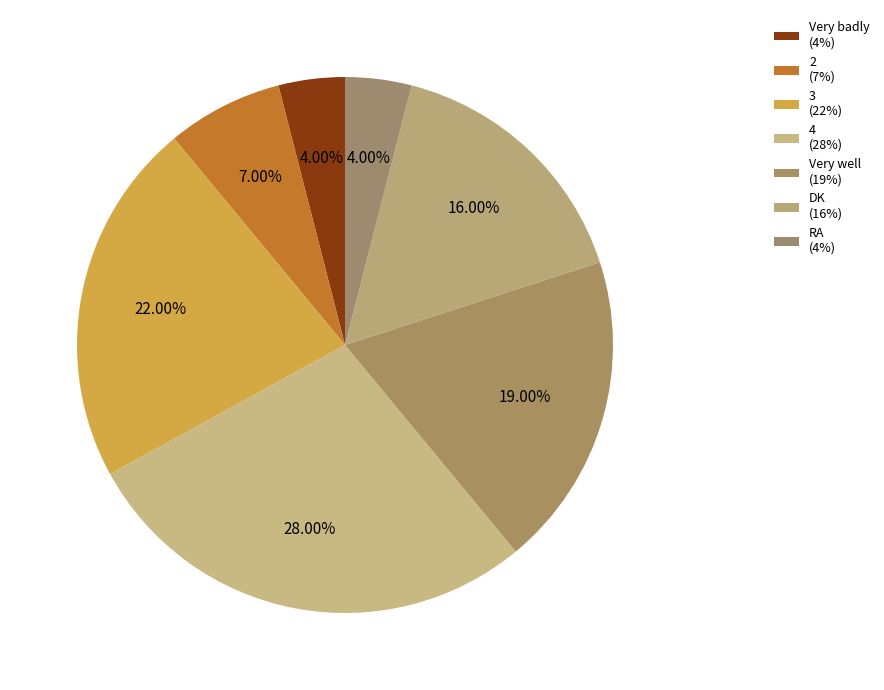

What is the change in value from 2 to 4?

+21